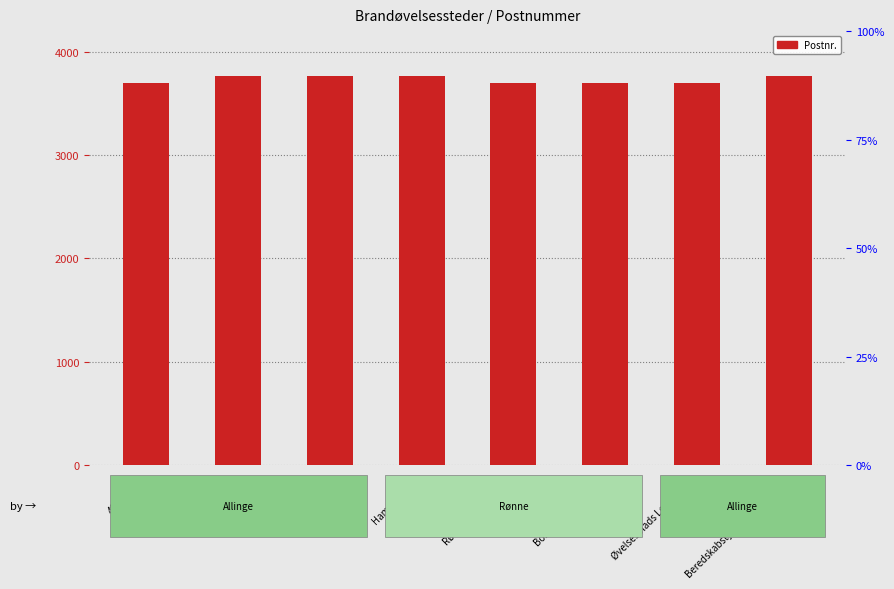

How many bars are there in total?

8